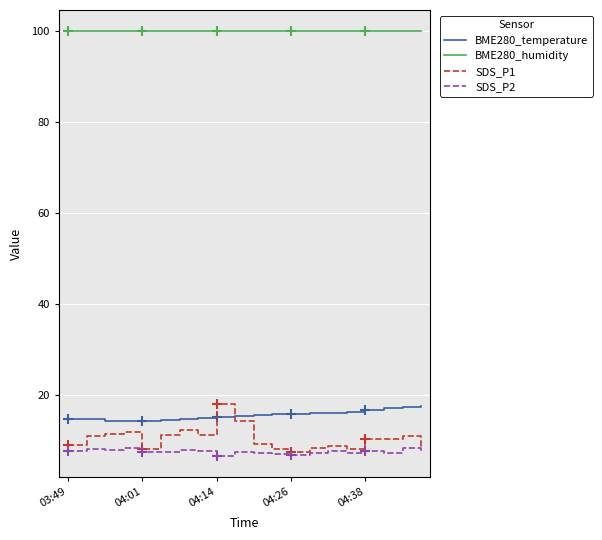

True or false: BME280_humidity and SDS_P2 cross at least once.

False